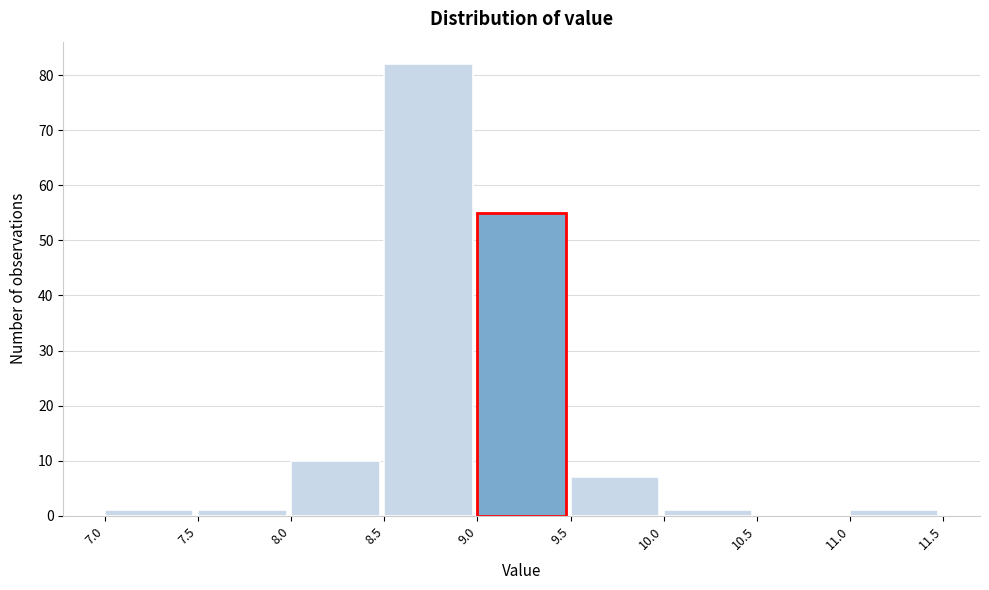

Over which range of the x-axis is the bar tallest?

8.5 to 9.0